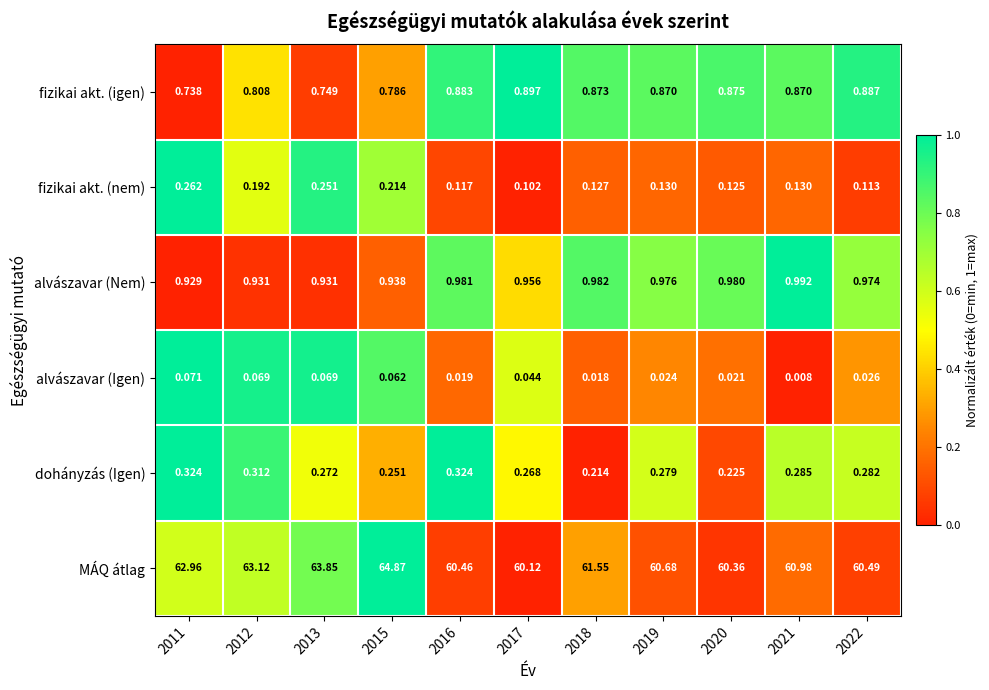

At 2020, list the series in order from smallest to largest.

alvászavar (Igen), fizikai akt. (nem), dohányzás (Igen), fizikai akt. (igen), alvászavar (Nem), MÁQ átlag